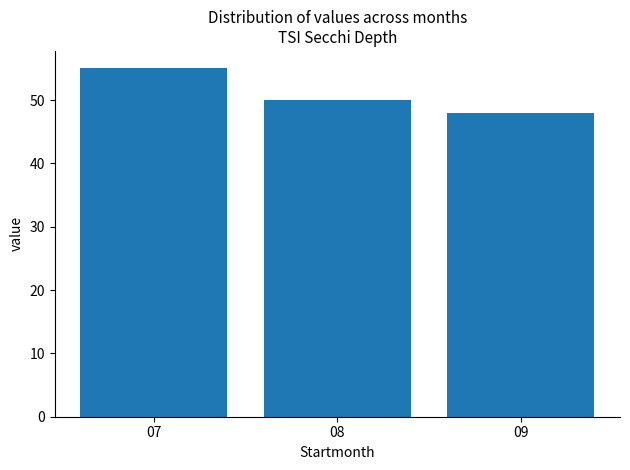

Reading left to right, list all the values displayed in this chart.

07=55	08=50	09=48